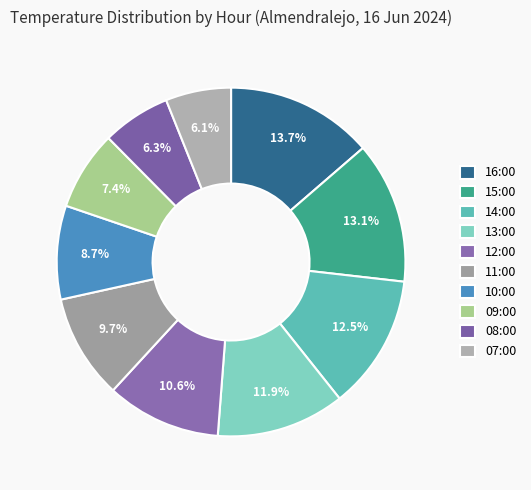

Rank the categories by value from lowest to highest.

07:00, 08:00, 09:00, 10:00, 11:00, 12:00, 13:00, 14:00, 15:00, 16:00